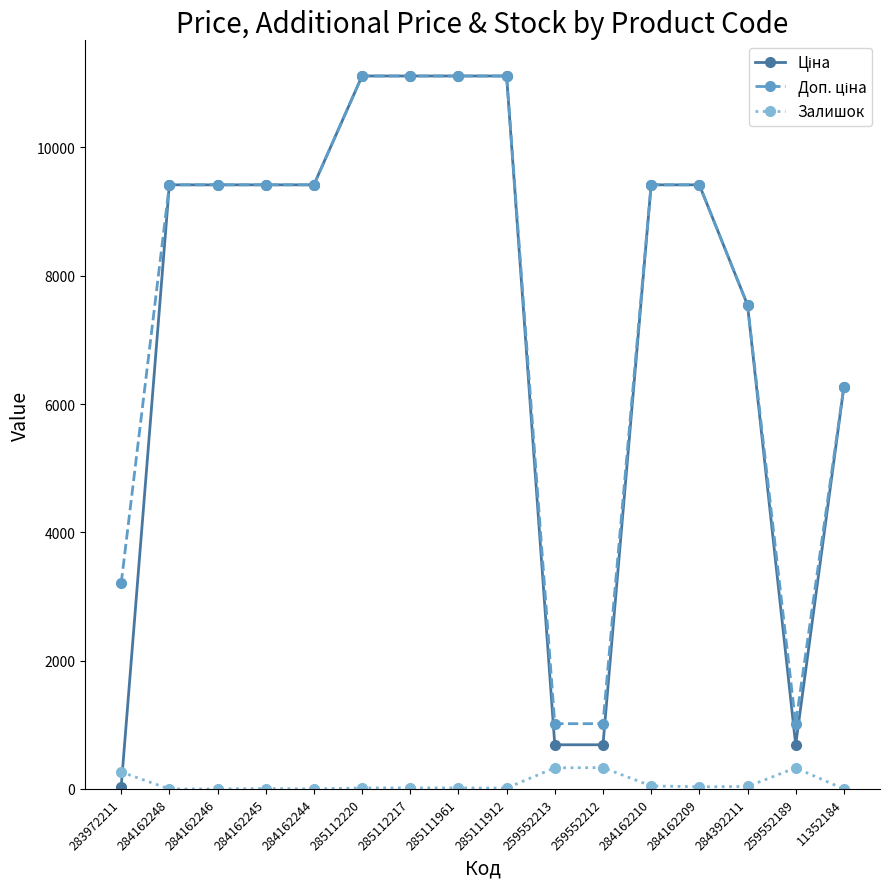

What is the total value across all series at 284162246?

18833.7